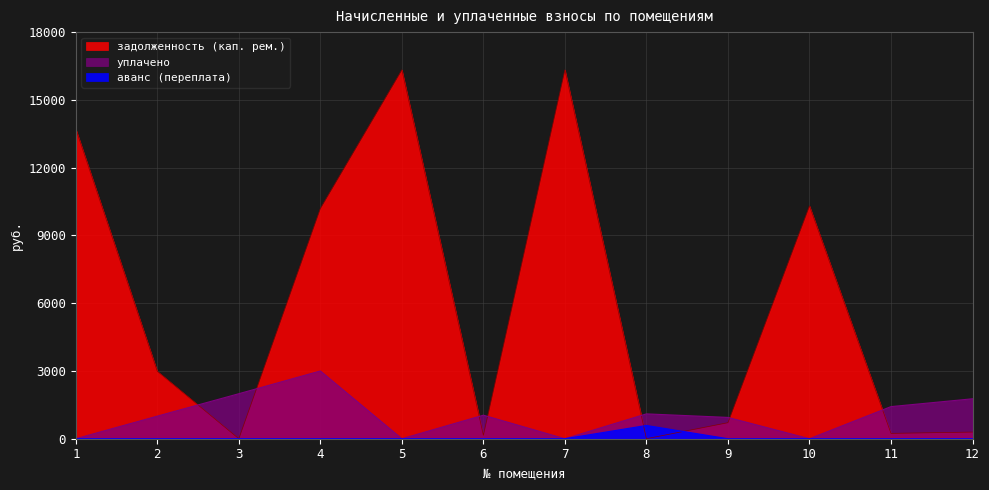

Reading left to right, transcribe all the data shown in this chart.

уплачено: 0.0	1000.0	1992.3	3000.0	0.0	1042.3	0.0	1100.0	943.4	0.0	1421.5	1768.1
аванс (переплата): 0.0	0.0	0.0	0.0	0.0	0.0	0.0	587.5	0.0	0.0	0.0	0.0
задолженность (кап. рем.): 13715.8	2985.3	0.0	10193.8	16332.4	153.8	16332.4	0.0	710.1	10307.4	236.9	294.7